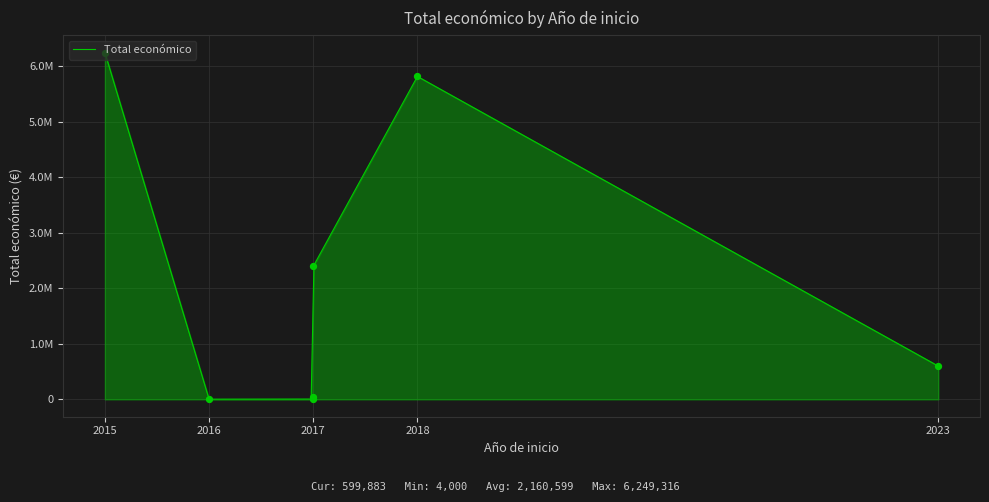

Between 2023 and 2017, which is larger?

2023